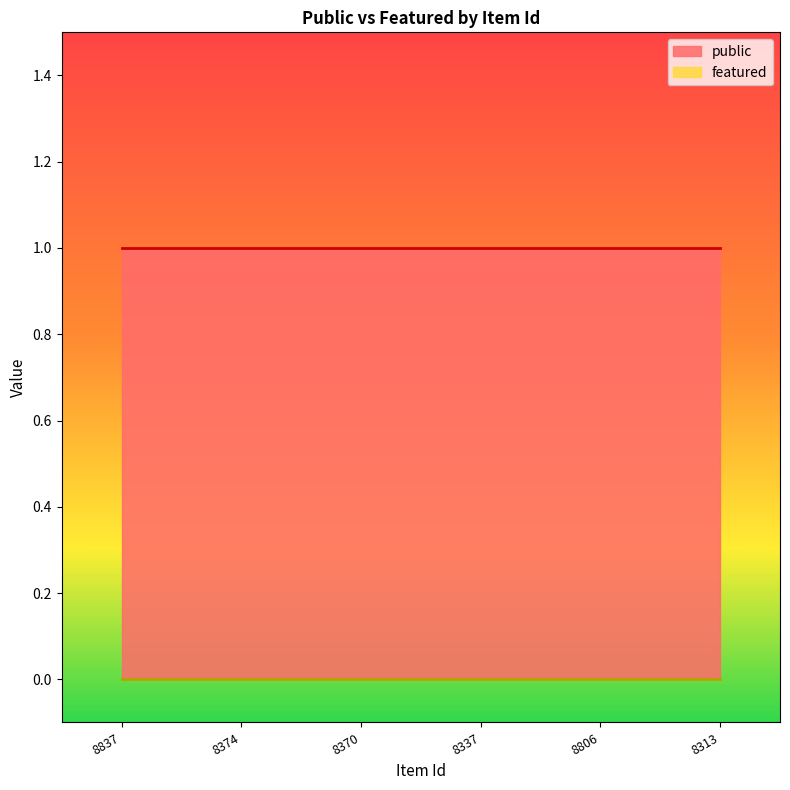

True or false: public has a value of 1 at 8374.

True